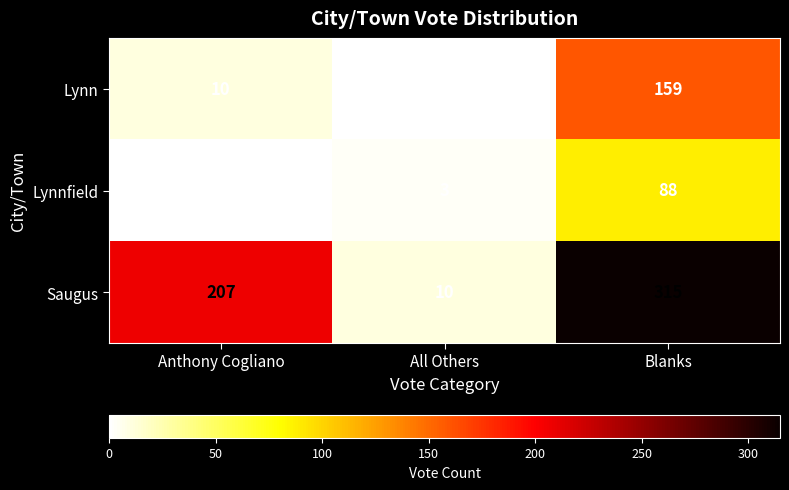

What is the spread (max minus min) of values at All Others?

10